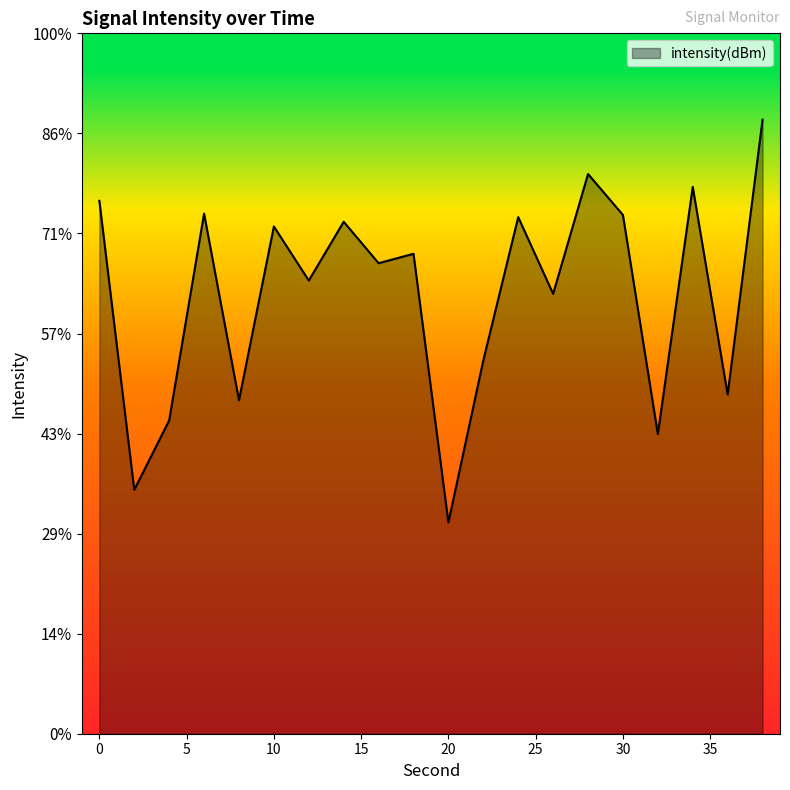

Count the number of categories in the chart.

20